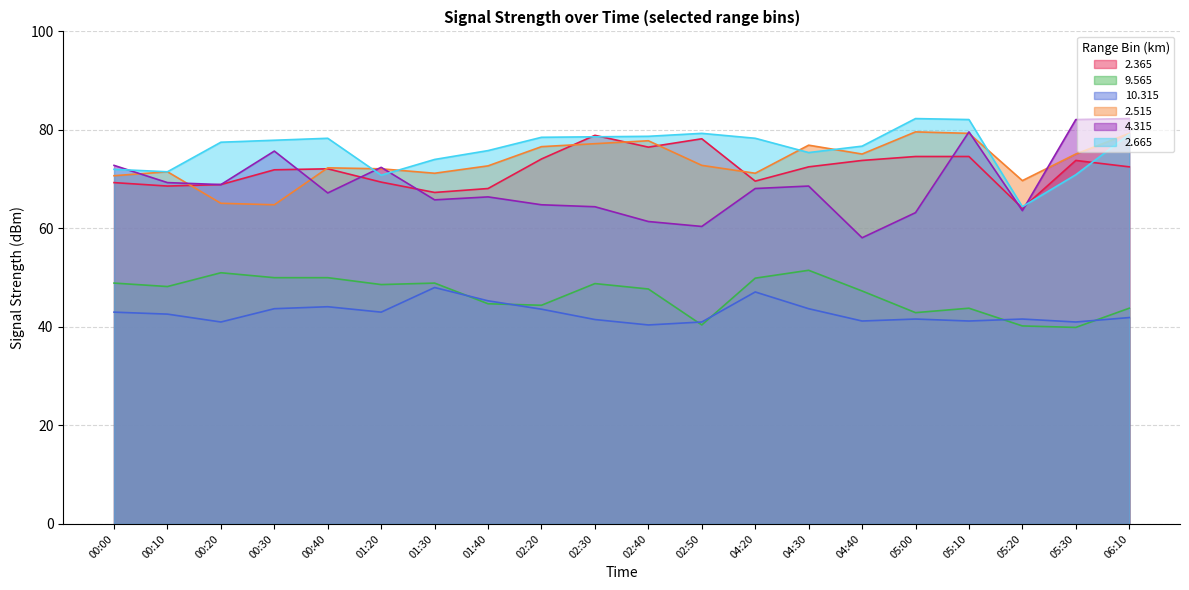

The   2.365 series shows 72.5 at 04:30. True or false?

True